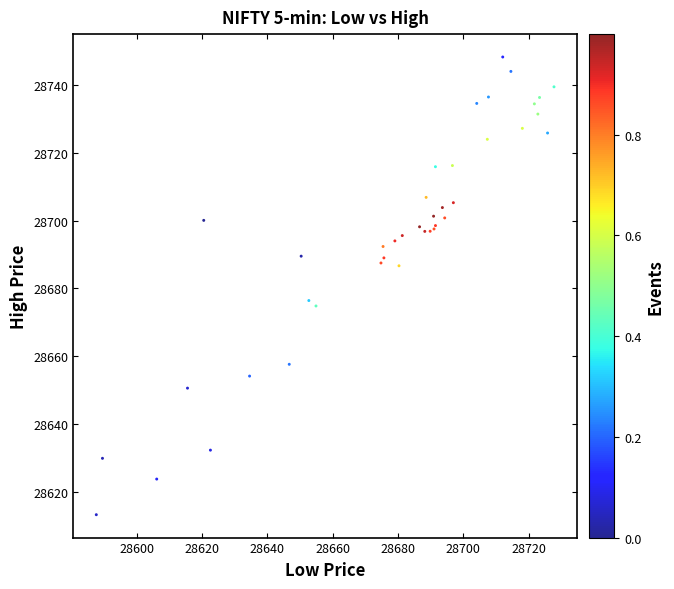

What Y value in the scatter plot is closest to 28680?

28676.4